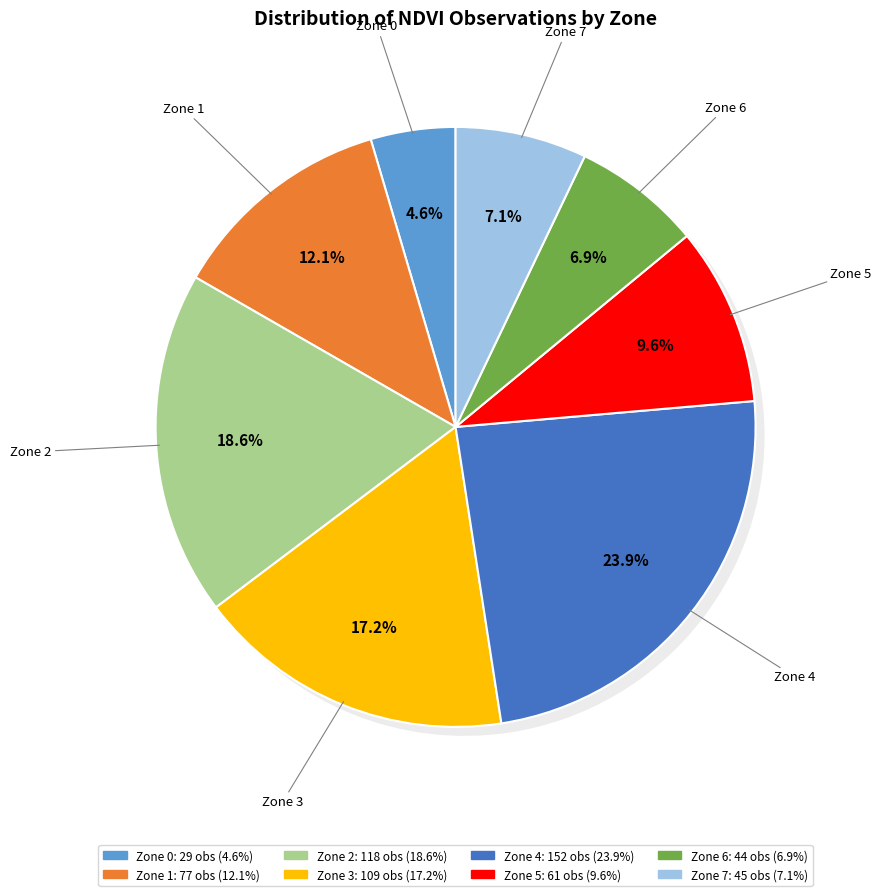

Does Zone 1 account for over 50% of the chart?

No